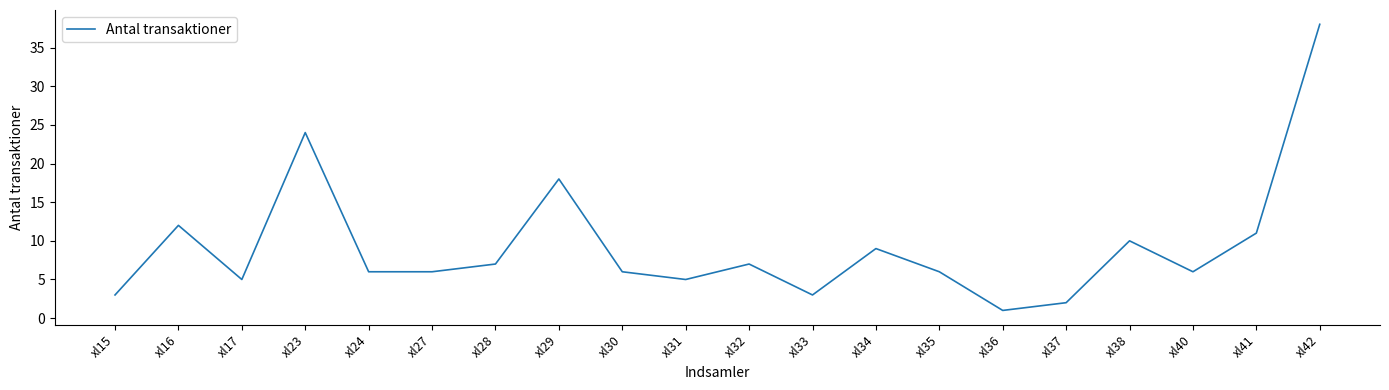

Is it true that the value at xl41 is 6?

False